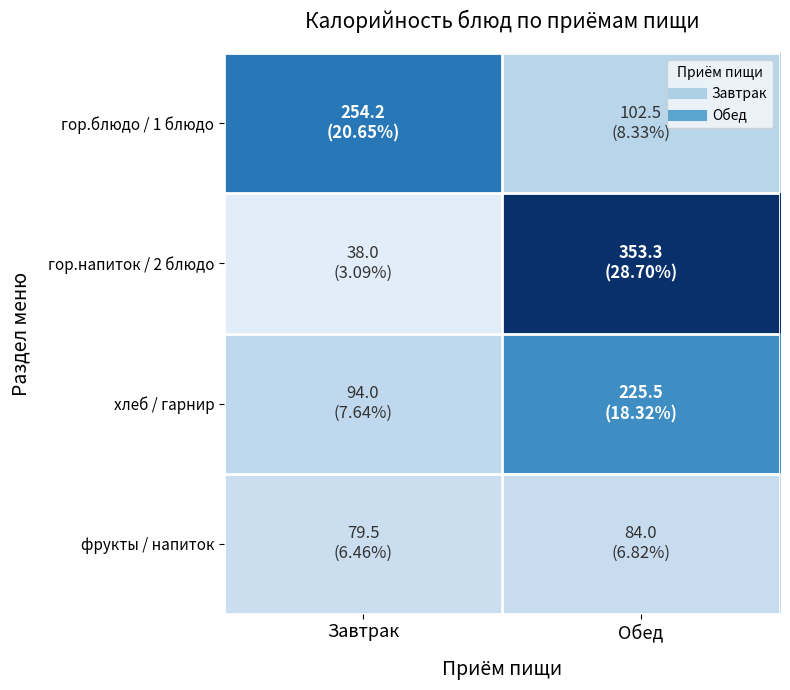

Reading left to right, extract all data points from this chart.

гор.блюдо / 1 блюдо: Завтрак=254.2	Обед=102.5
гор.напиток / 2 блюдо: Завтрак=38.0	Обед=353.3
хлеб / гарнир: Завтрак=94.0	Обед=225.5
фрукты / напиток: Завтрак=79.5	Обед=84.0